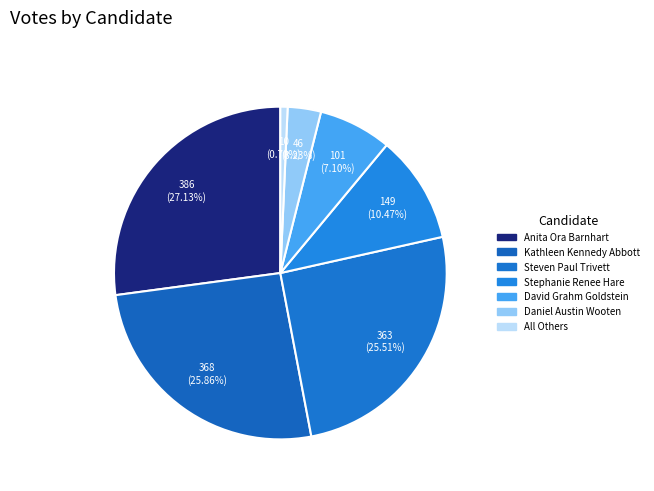

To the nearest percent, what is the combined percentage of David Grahm Goldstein and Steven Paul Trivett?

33%